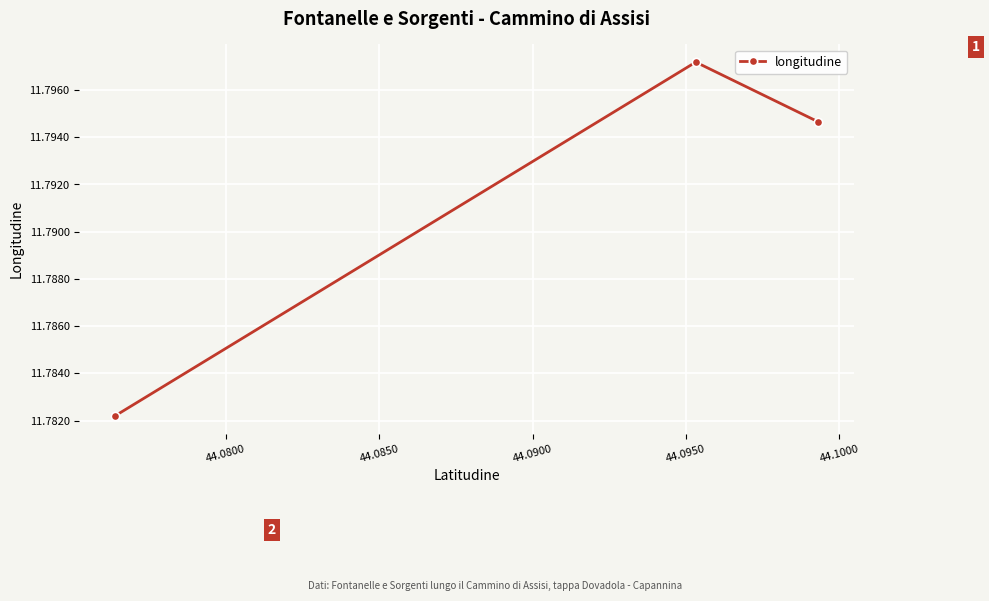

Count the values in the range 11 to 12.

3